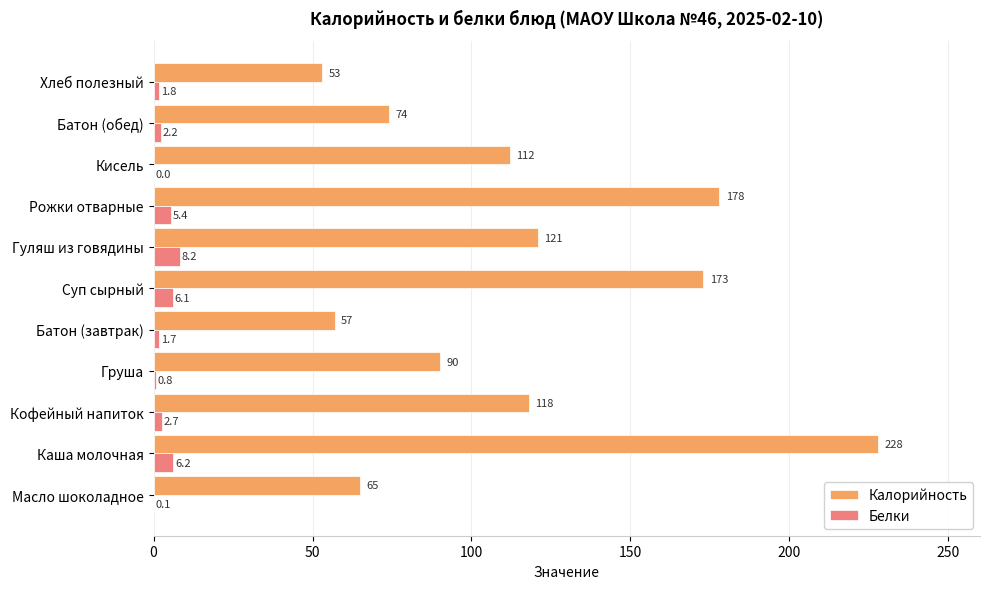

What is the sum of the Калорийность values at Кофейный напиток and Каша молочная?

346.0